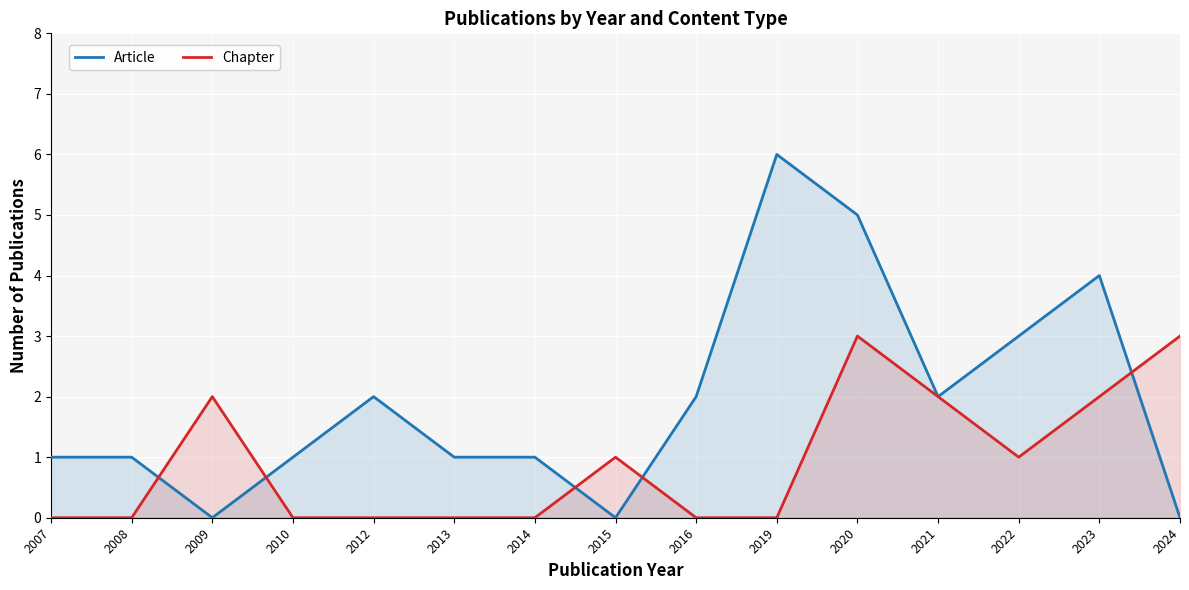

Which series has the largest total across all categories?

Article